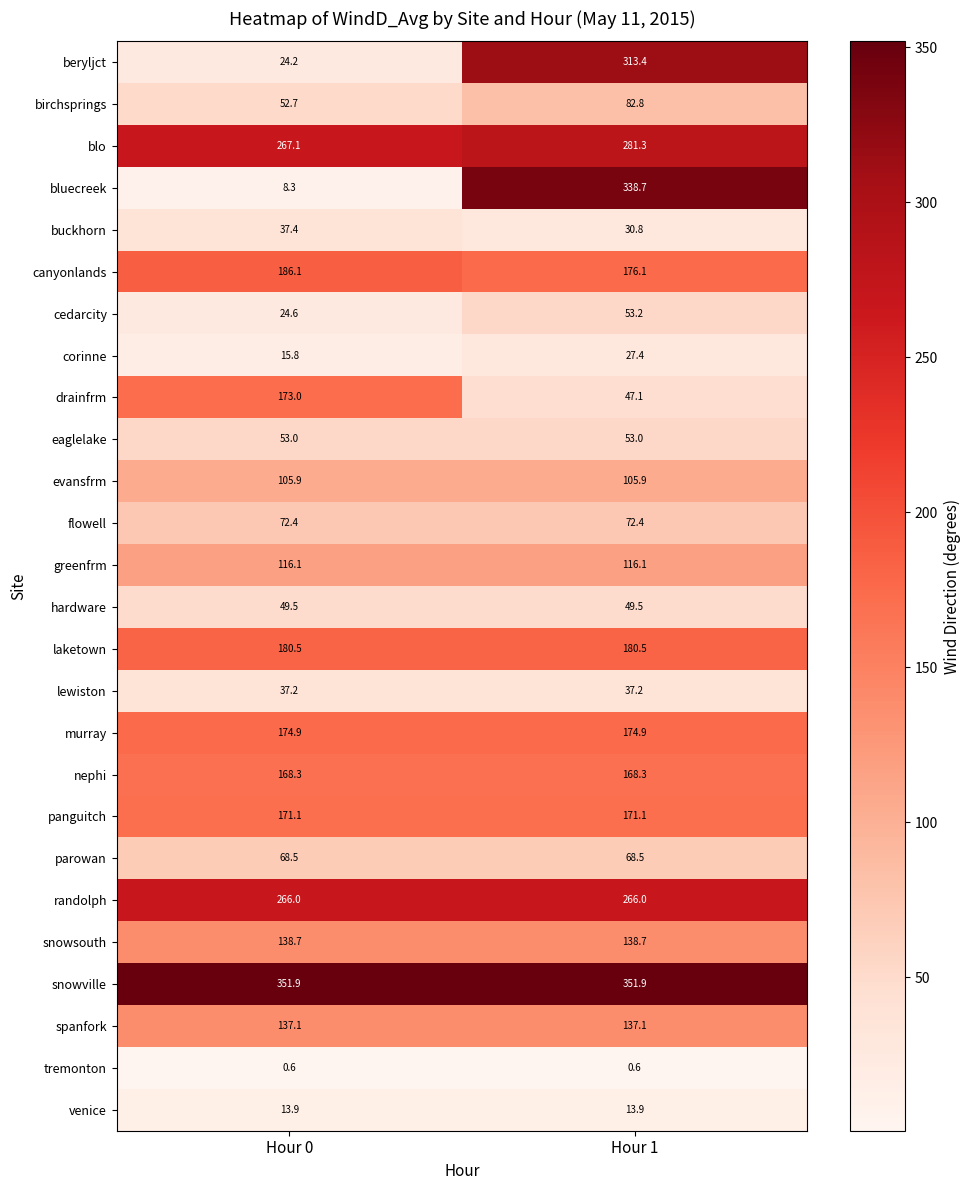

Which series has the largest range (max minus min)?

bluecreek